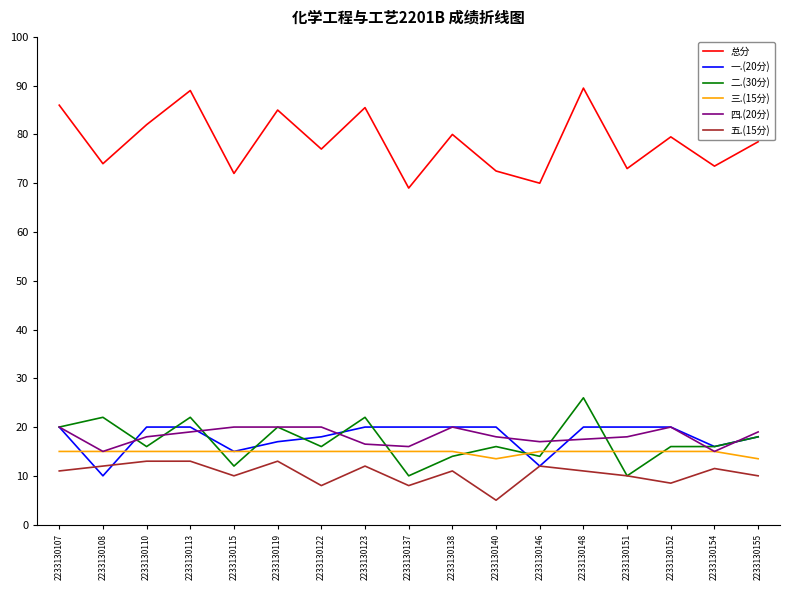

True or false: 一.(20分) has a value of 33.7 at 2233130152.

False